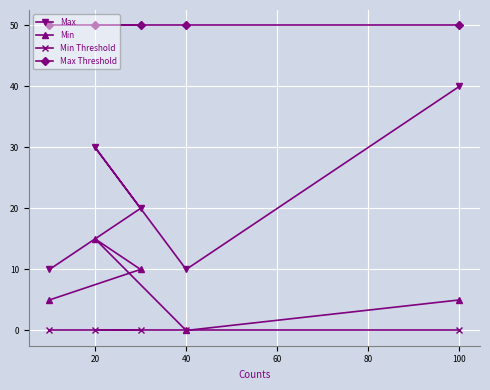

How many values in the Max series exceed 20?

2